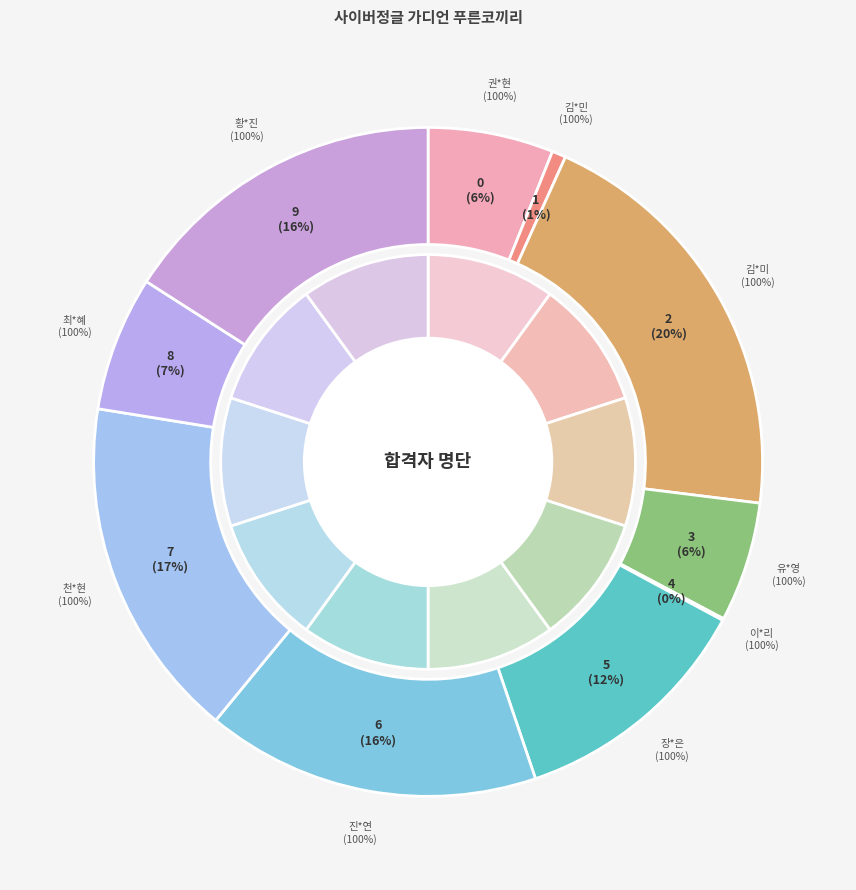

What portion of the pie excludes 최*혜?

93.5%